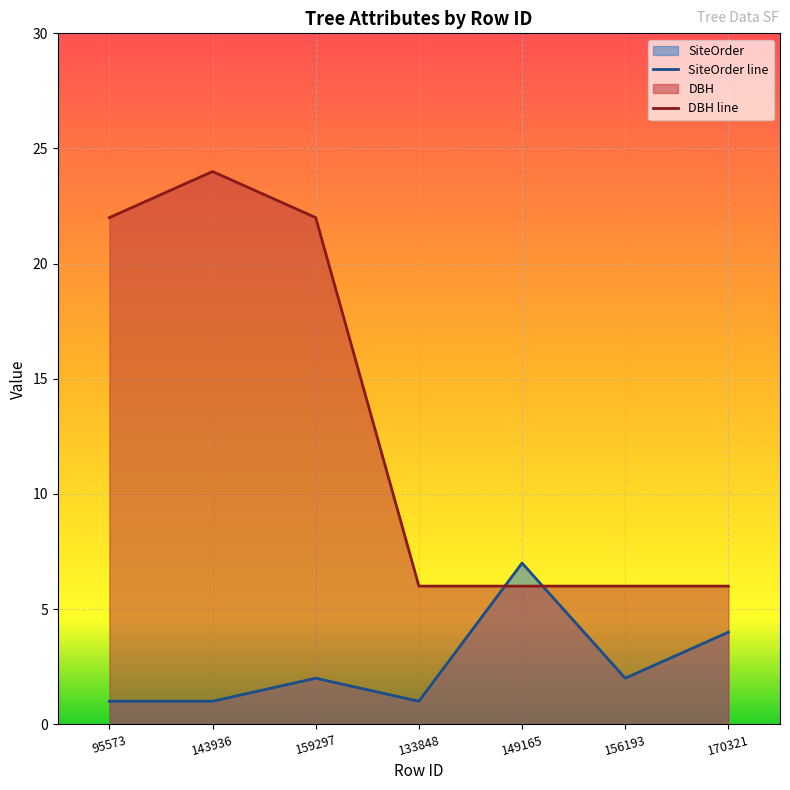

What is the label of the 5th point from the left?

149165